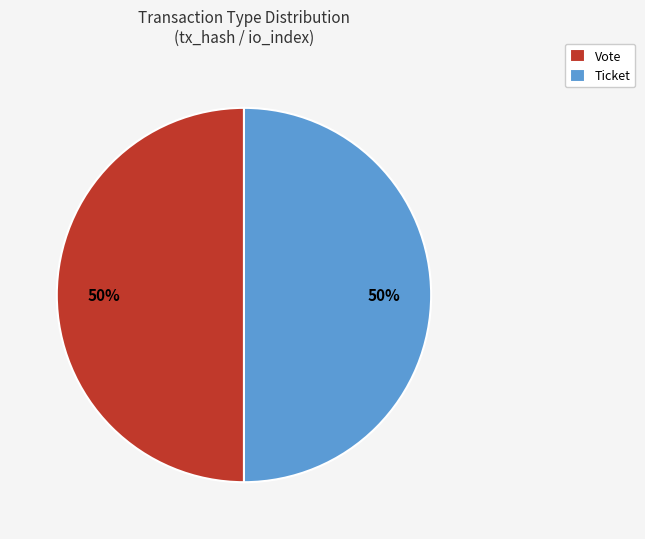

How many slices are in this pie chart?

2